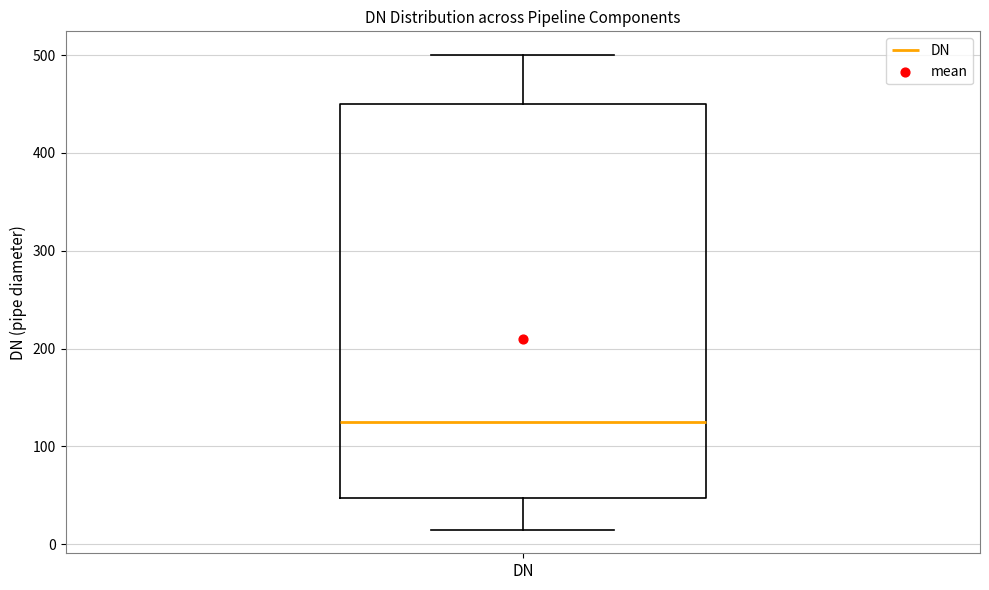

Transcribe this box plot: give where the median line is, the range the box spans, and where the two whiskers end, as read against the y-axis. The values are not printed on the chart, so give them approximately, as read against the axis.

median 130, box 50 to 450, whiskers 20 to 500